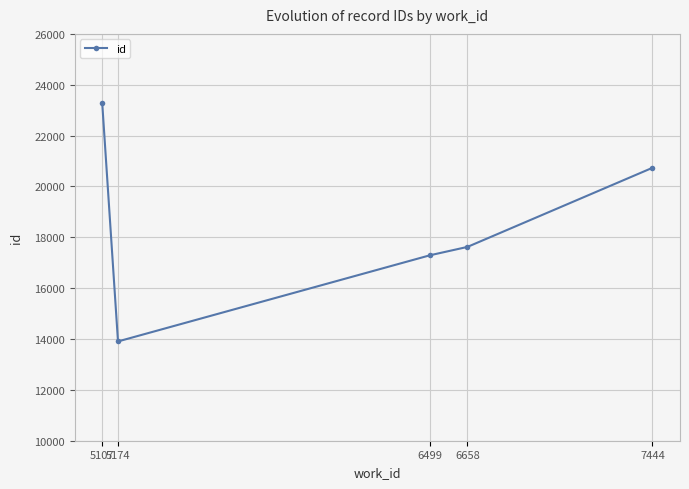

At which category does the chart reach its minimum across all series?

5174